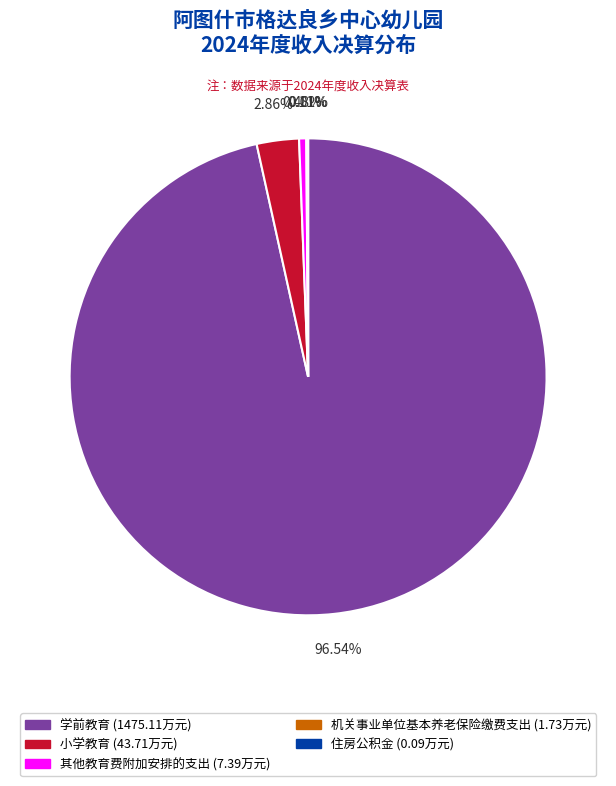

Between 其他教育费附加安排的支出 (7.39万元) and 学前教育 (1475.11万元), which is larger?

学前教育 (1475.11万元)